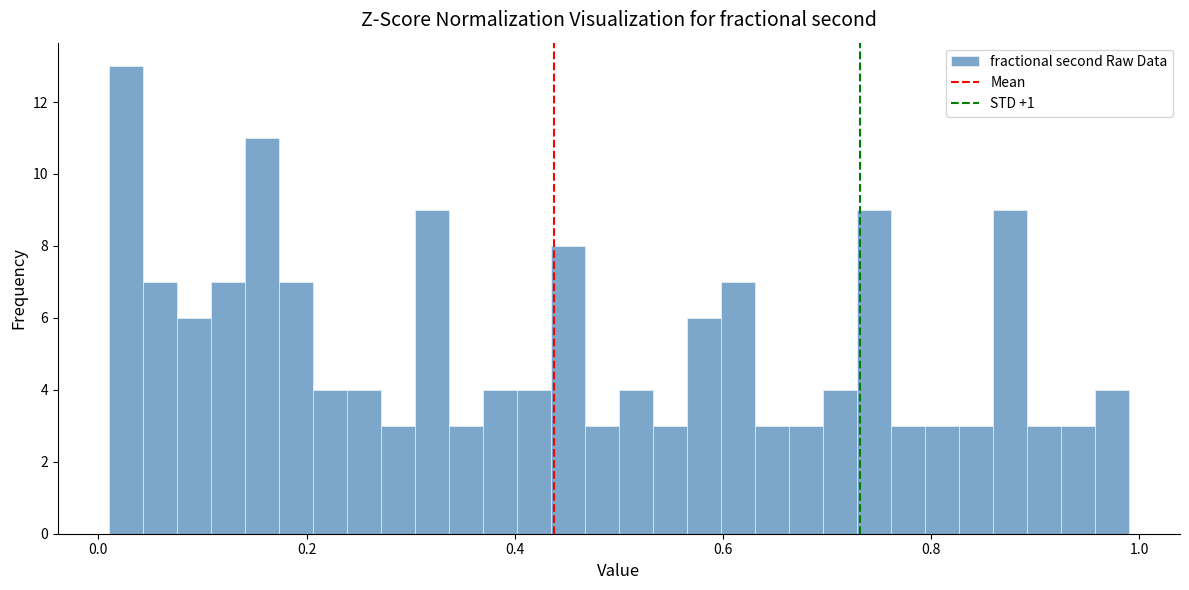

Read against the x-axis, roughly where is the centre of the tallest bar?

0.02